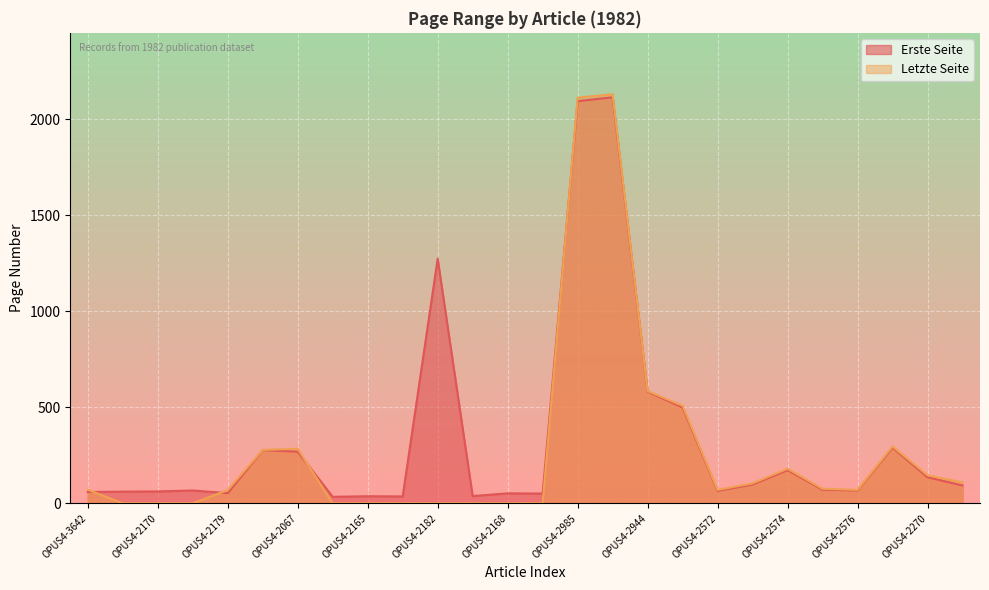

Where is Letzte Seite nearest to the value 1064?

OPUS4-2944